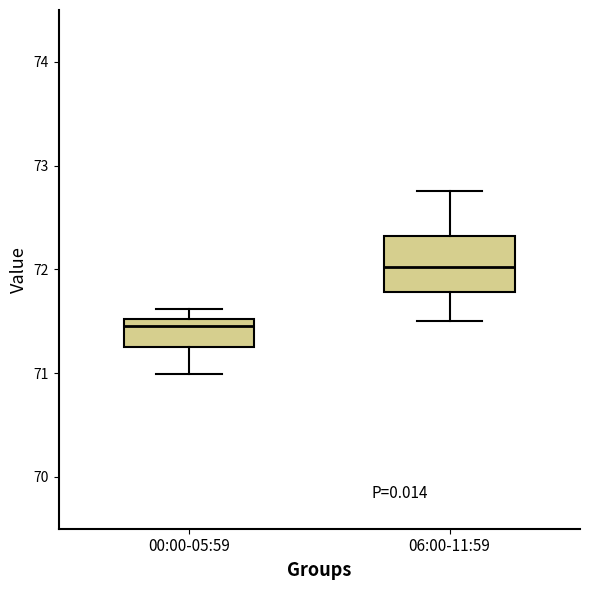

Where is the lower edge of the box for 06:00-11:59 on the y-axis? The values are not printed on the chart, so give them approximately, as read against the axis.

71.8